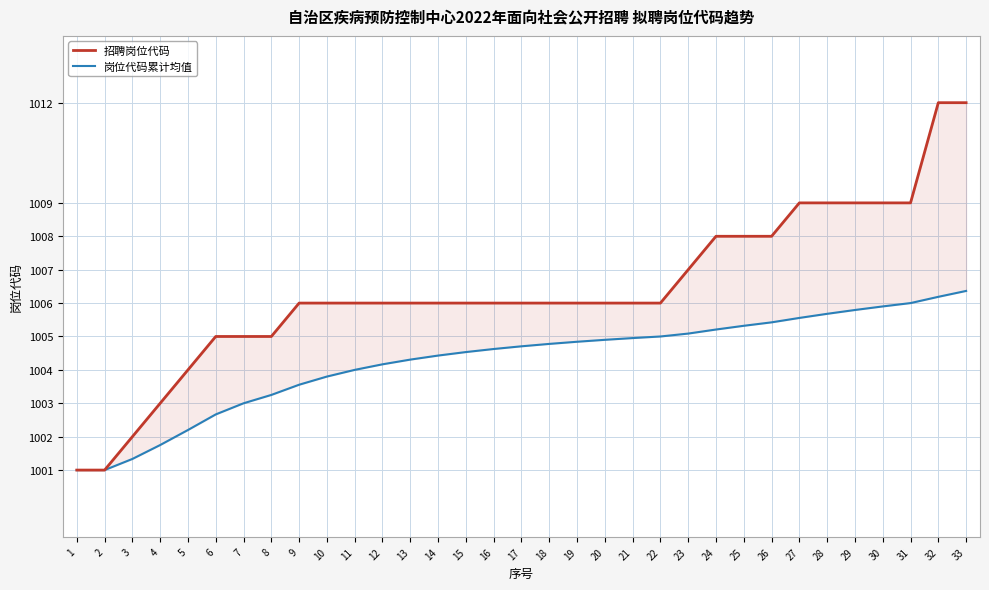

What is the value of the 岗位代码累计均值 point at the 33rd from the left?

1006.4